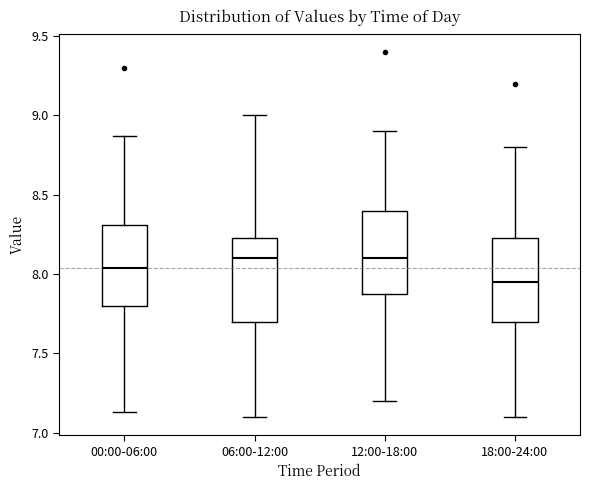

Where does the upper whisker of the box for 12:00-18:00 end on the y-axis? The values are not printed on the chart, so give them approximately, as read against the axis.

8.90